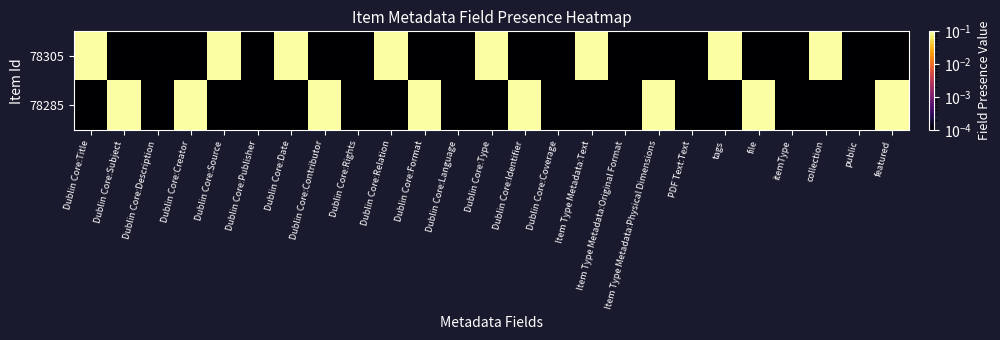

At which category does the chart reach its peak across all series?

Dublin Core:Title